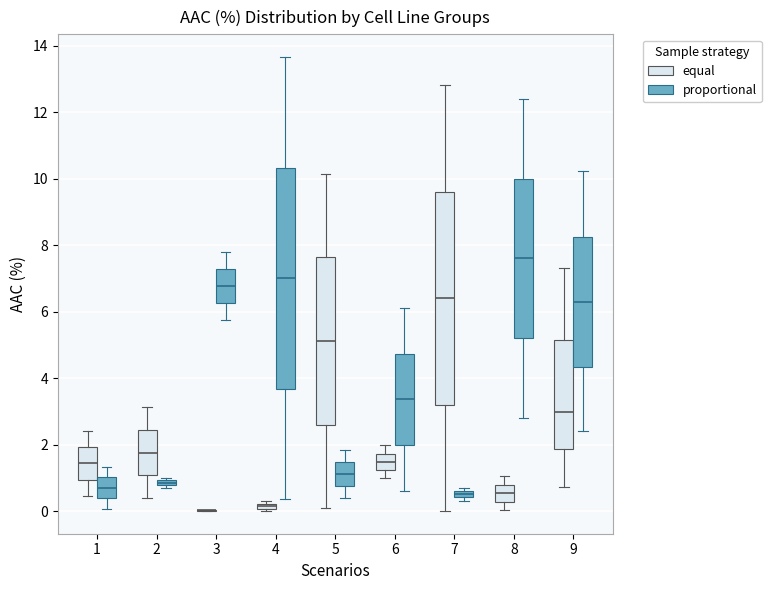

Comparing the boxes themselves (not the whiskers), which one is the tallest?

4 (proportional)